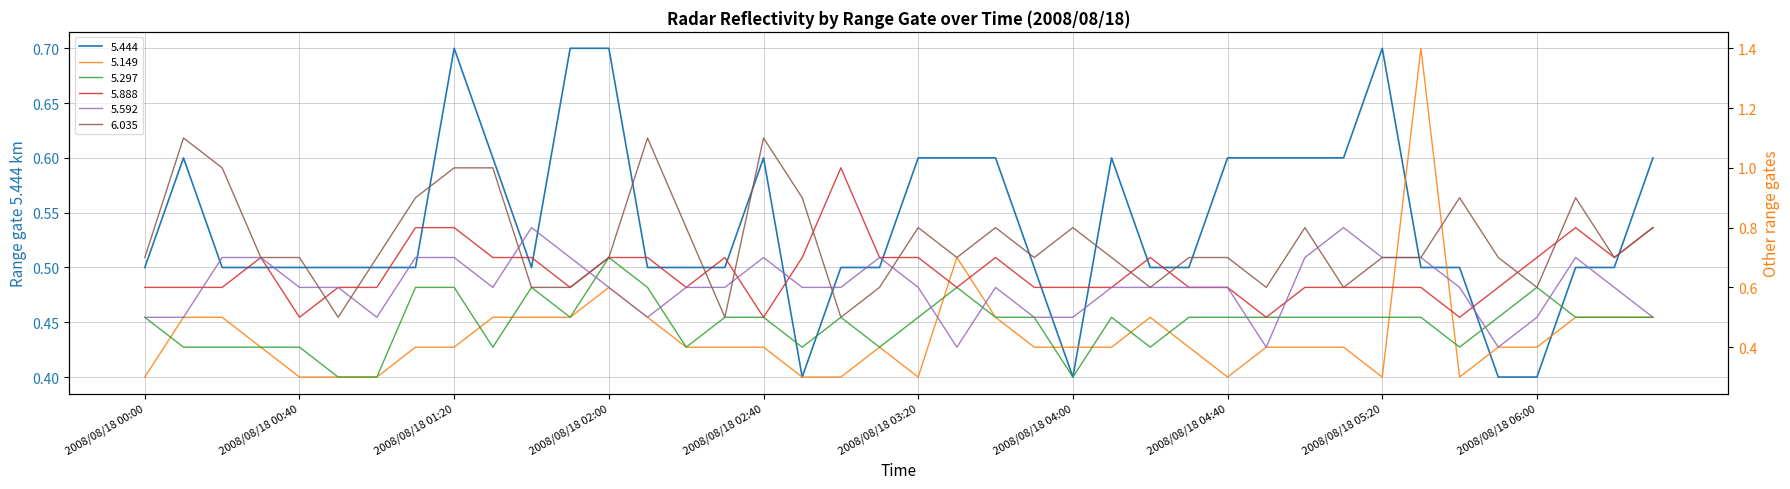

The value of 5.297 at 2008/08/18 05:30 is 0.5. True or false?

True